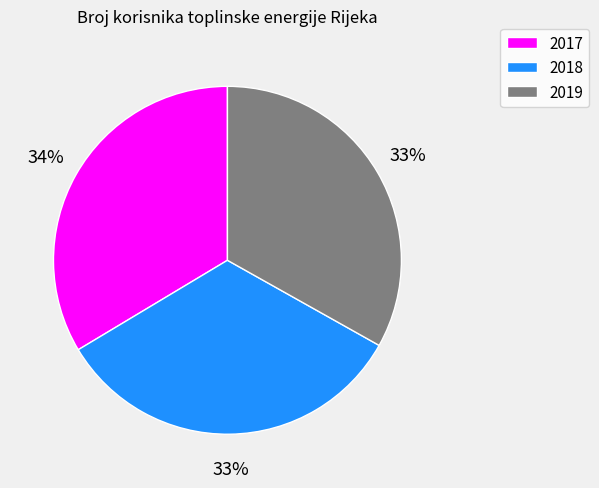

To the nearest percent, what percentage of the pie is 2018?

33%